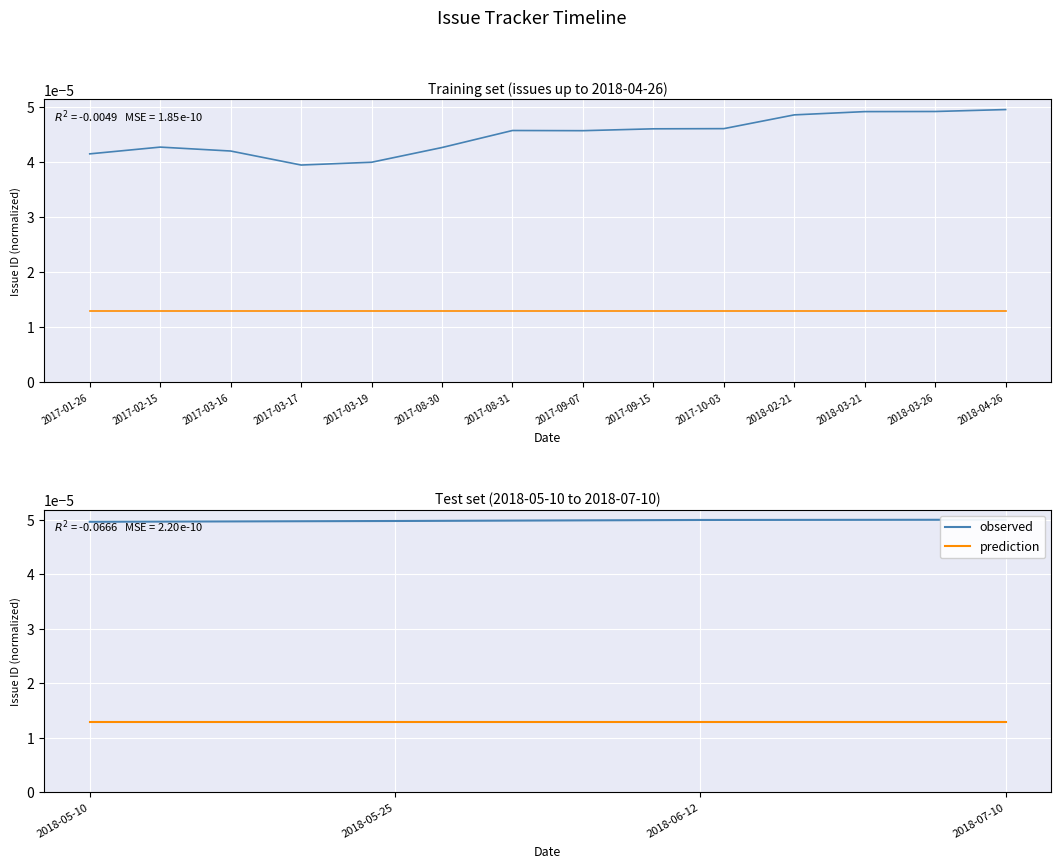

Which series changed the most between 2018-06-12 and 2018-07-10?

observed